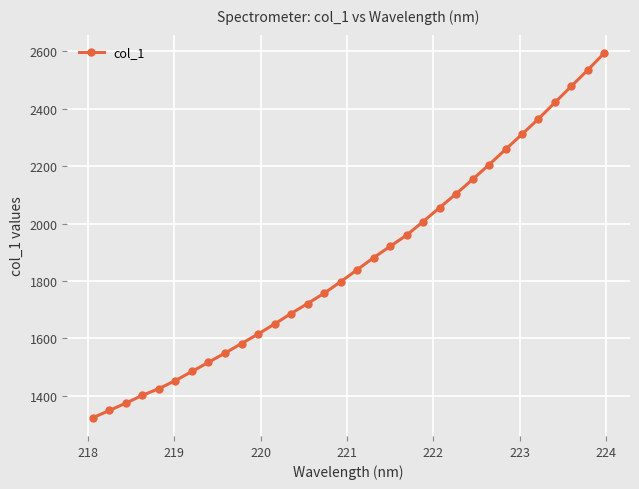

What is the smallest value displayed?

1323.7